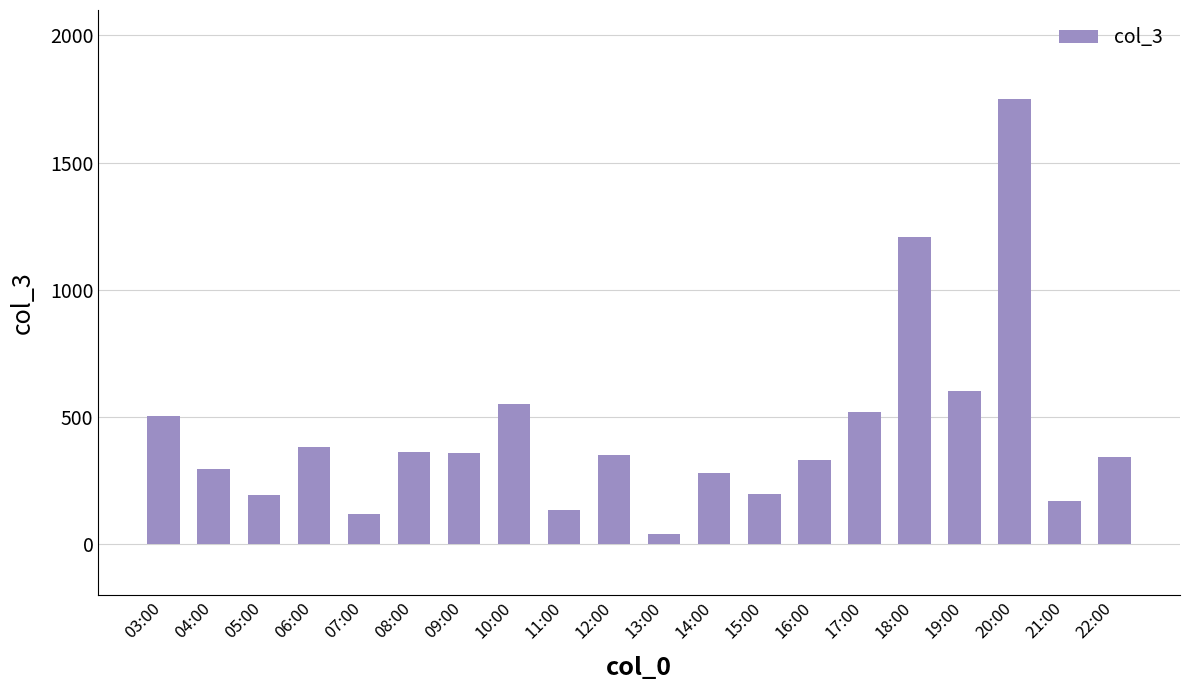

Which has a higher value, 08:00 or 05:00?

08:00